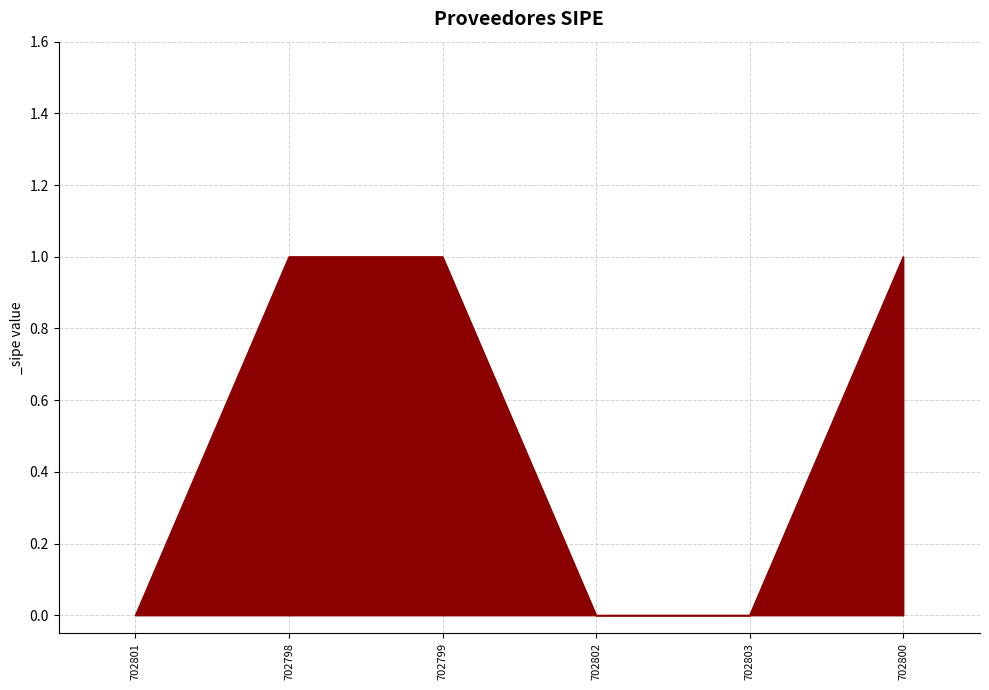

What position from the right is 702803?

2